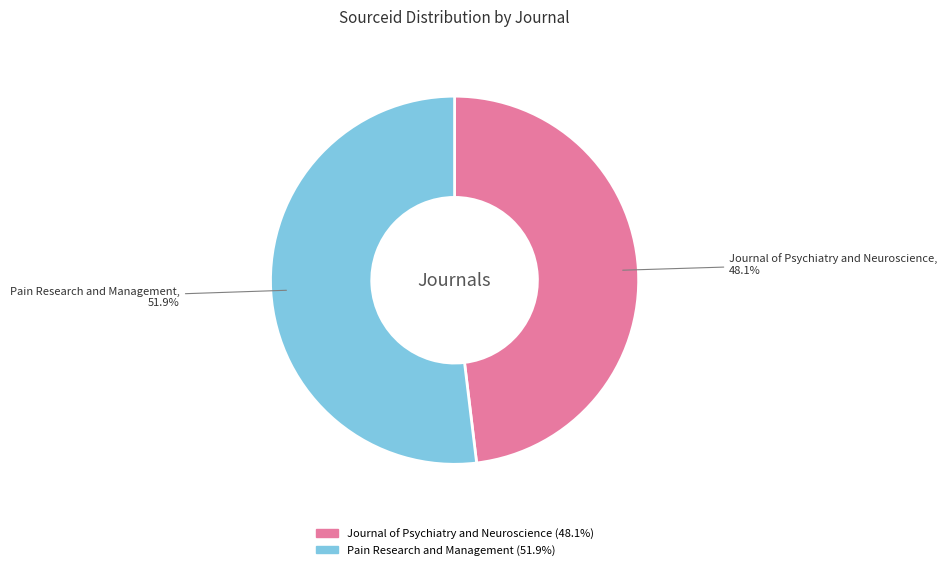

Count the number of slices in the pie.

2